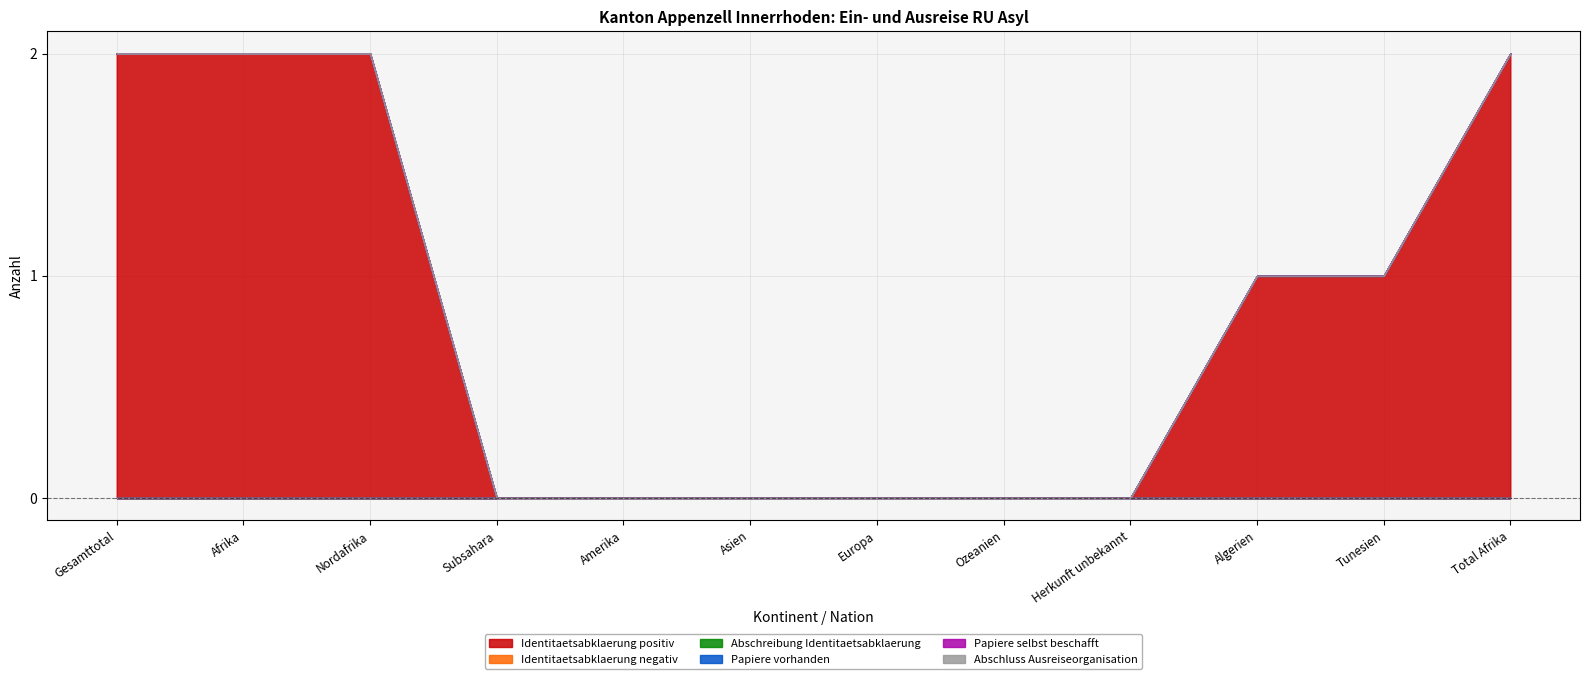

Between Amerika and Europa, which series saw the biggest shift?

Identitaetsabklaerung positiv